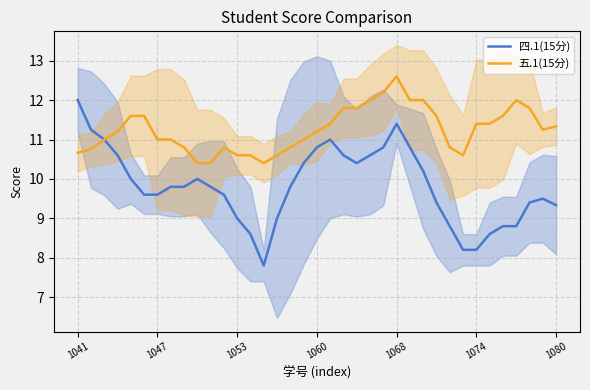

What is the maximum value for 四.1(15分)?

12.0